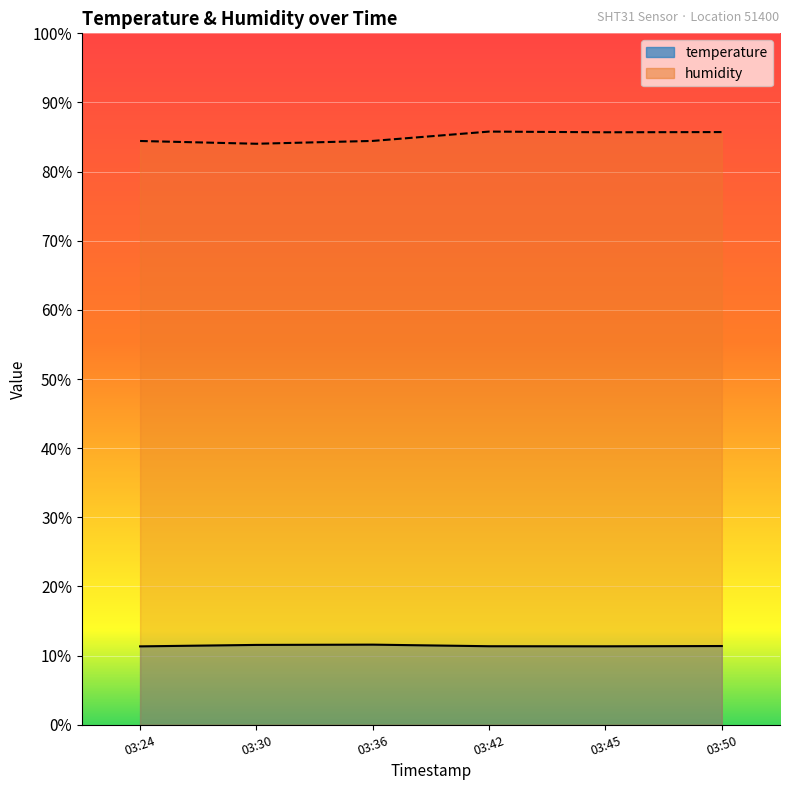

At 03:36, list the series in order from smallest to largest.

temperature, humidity